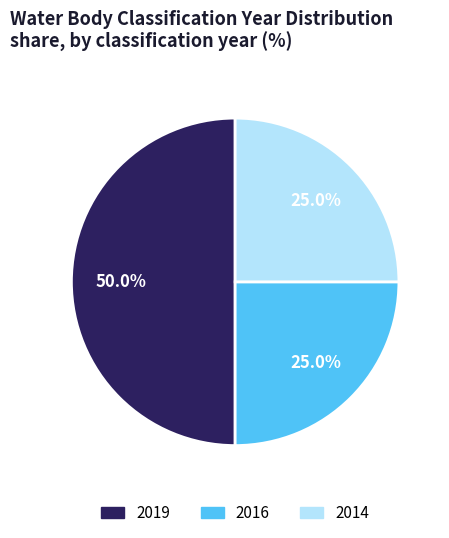

How many slices are in this pie chart?

3